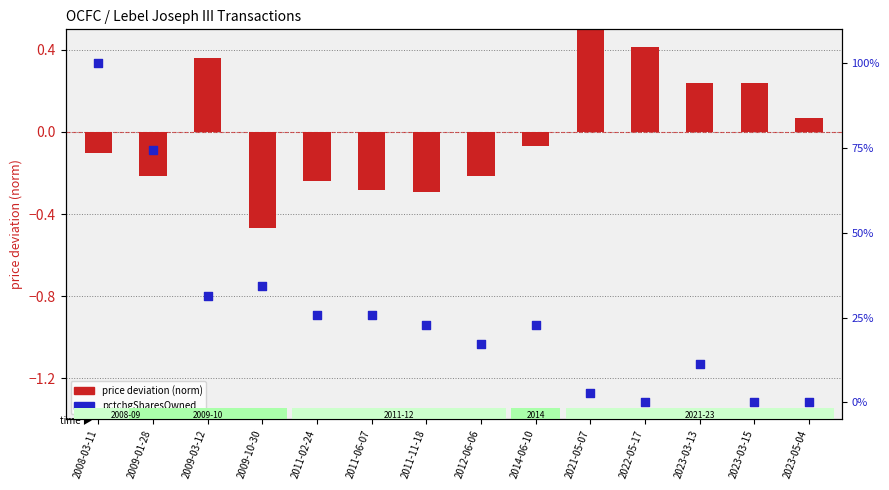

Which series reaches the minimum Y coordinate?

price deviation (norm)